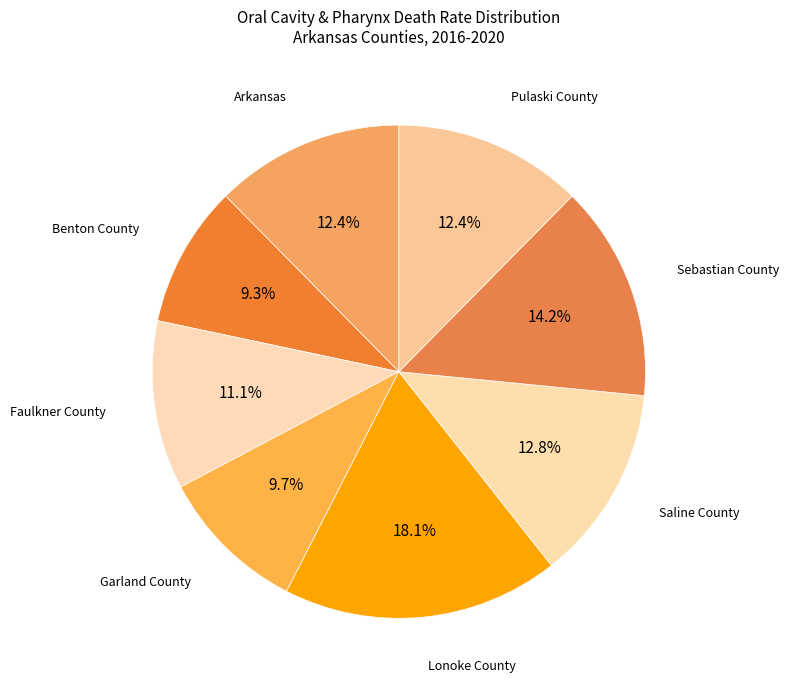

Which category has the smallest portion of the pie?

Benton County